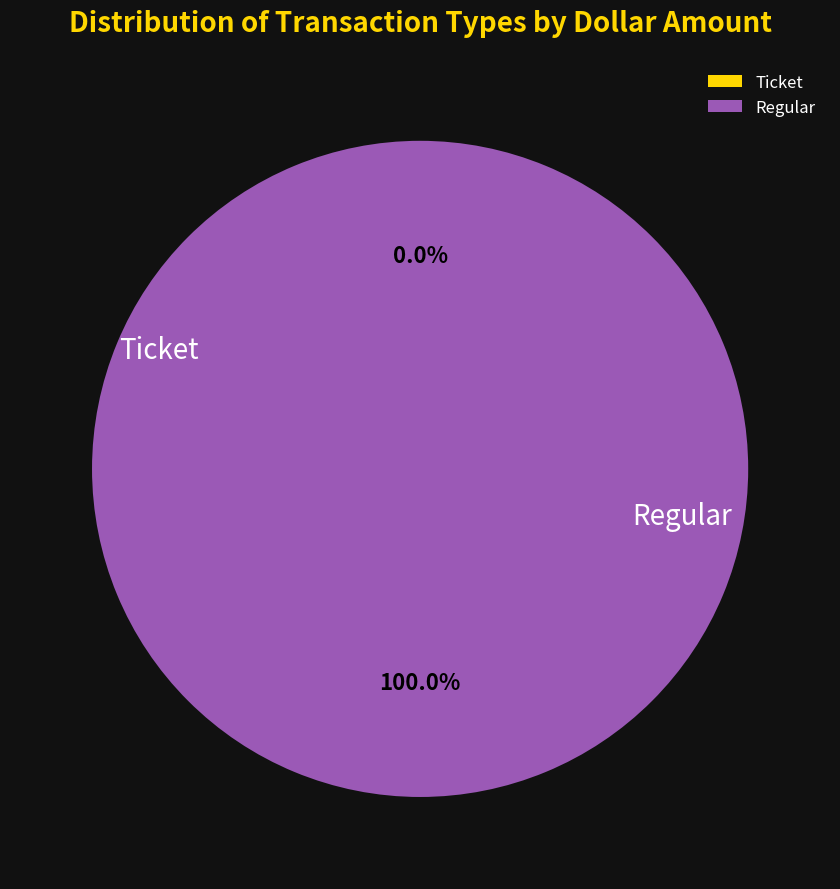

True or false: Ticket accounts for 0% of the total.

True